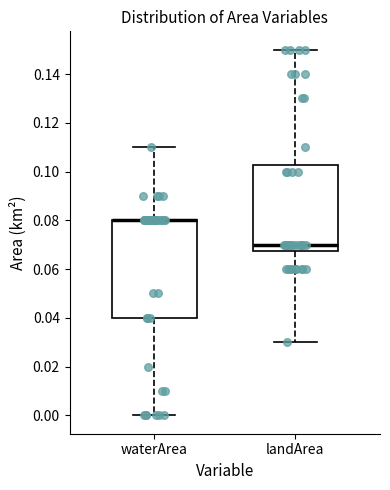

Reading left to right, read every box against the y-axis: the position of its median line, the range the box covers, and the ends of its whiskers. The values are not printed on the chart, so give them approximately, as read against the axis.

waterArea: median 0.080 (drawn on the box's upper edge), box 0.040 to 0.080, whiskers 0.000 to 0.110
landArea: median 0.070, box 0.068 to 0.102, whiskers 0.030 to 0.150